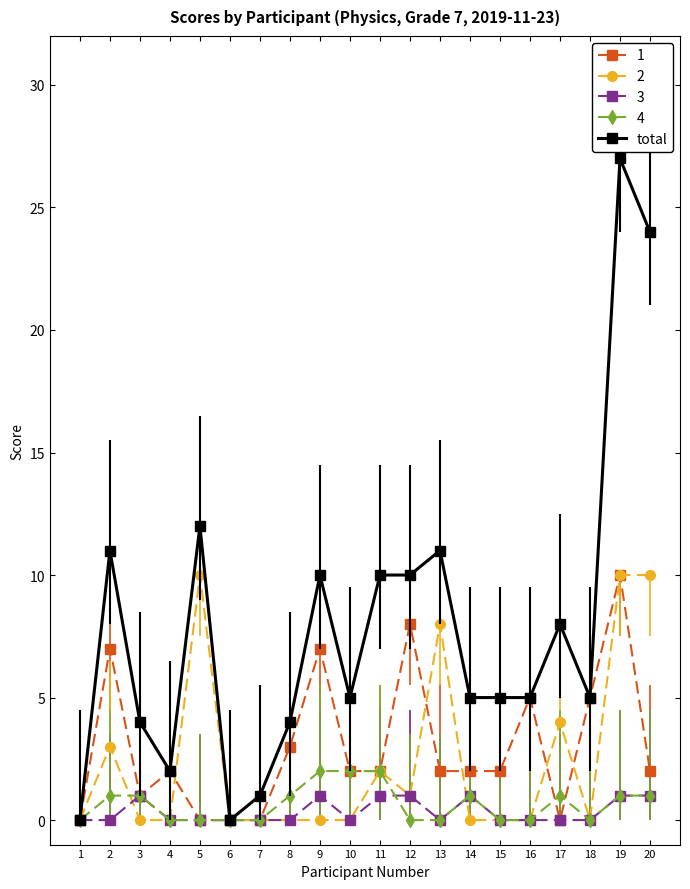

Where is the first local maximum for total?

2